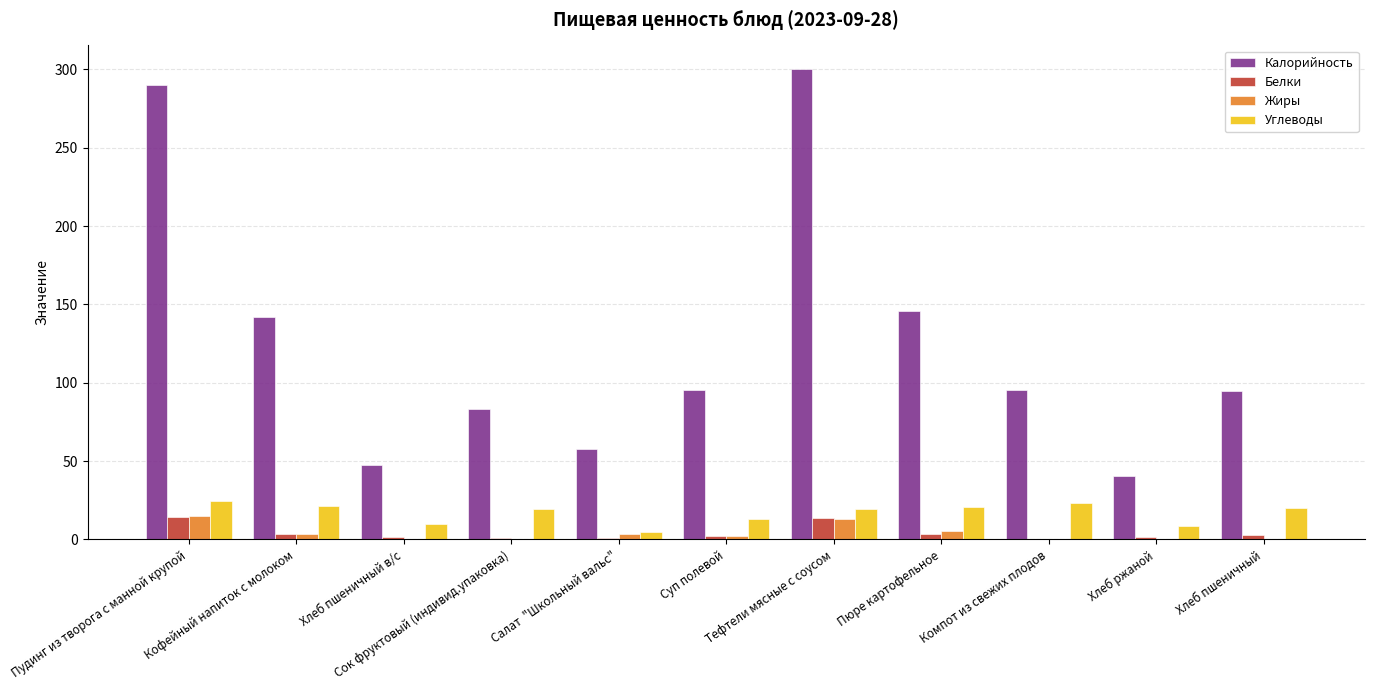

What is the maximum value shown in the chart?

300.3